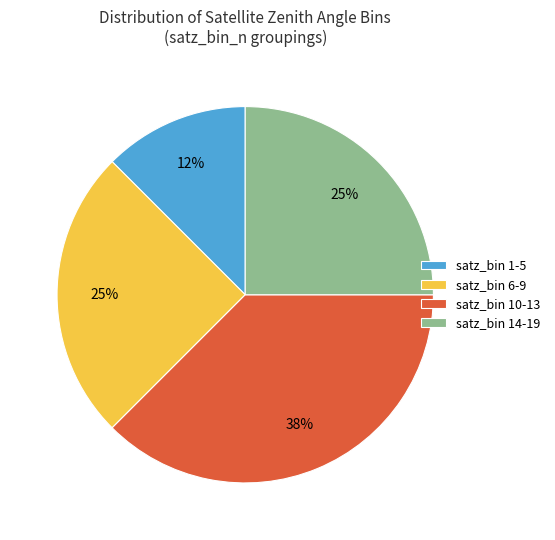

Which has a higher value, satz_bin 10-13 or satz_bin 6-9?

satz_bin 10-13